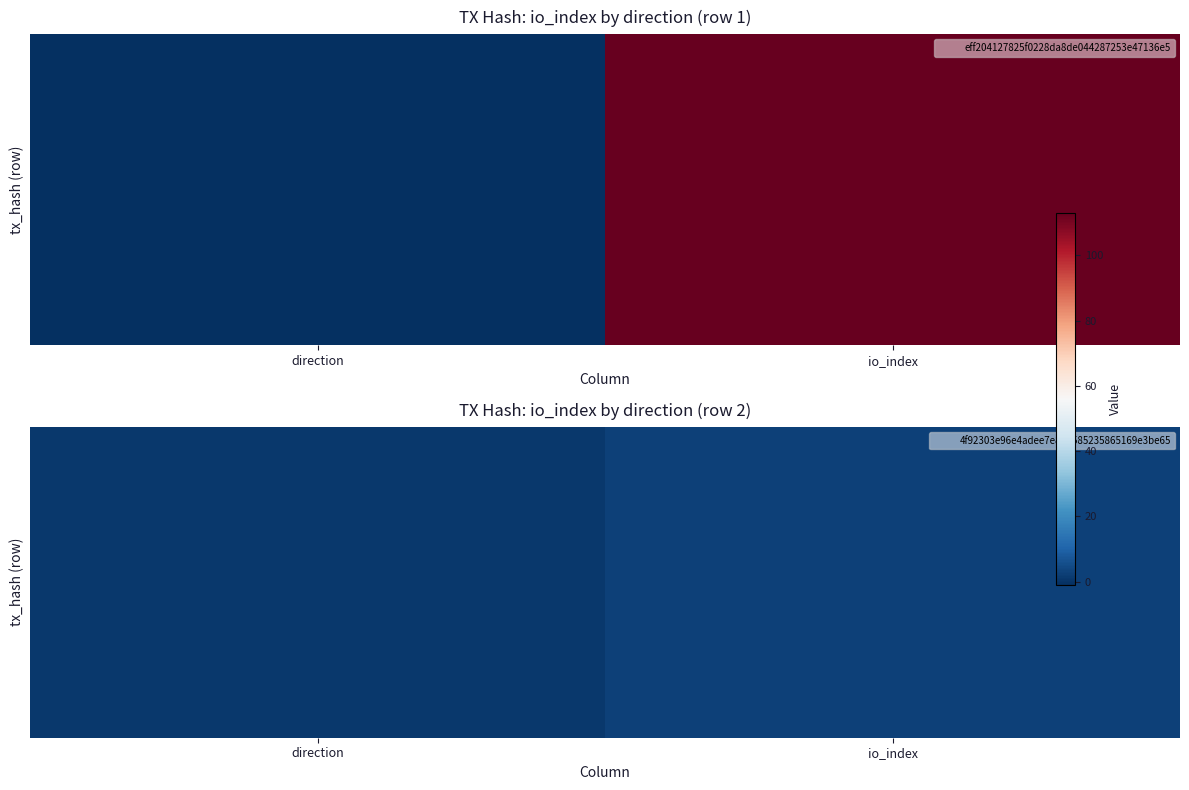

Between direction and io_index, which is larger?

io_index